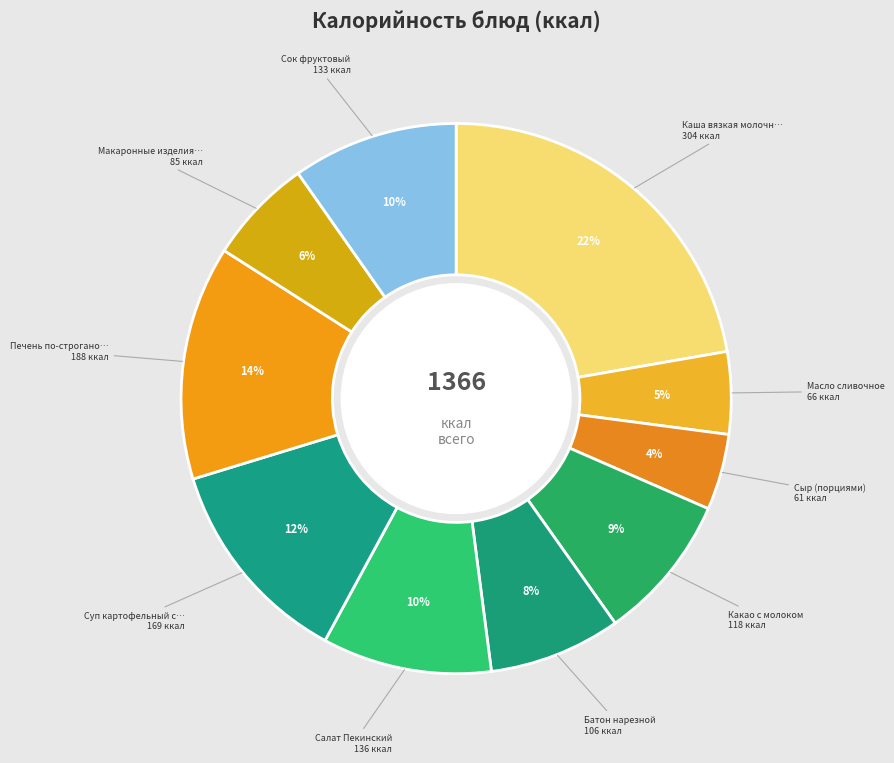

Count the number of slices in the pie.

10